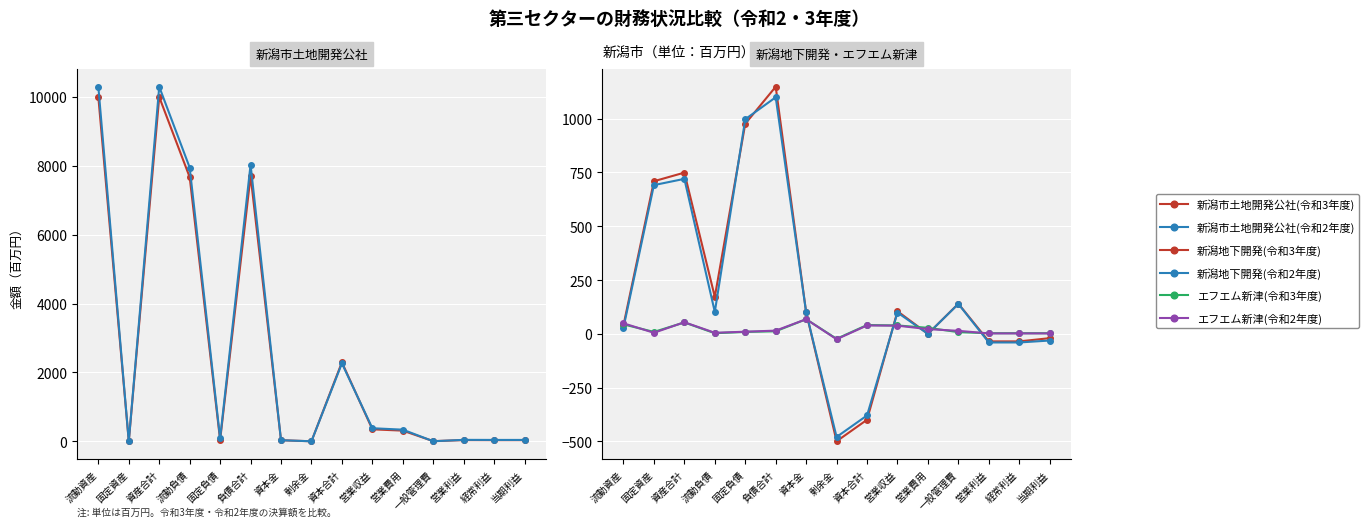

Which has a higher value, 負債合計 or 資本合計?

負債合計